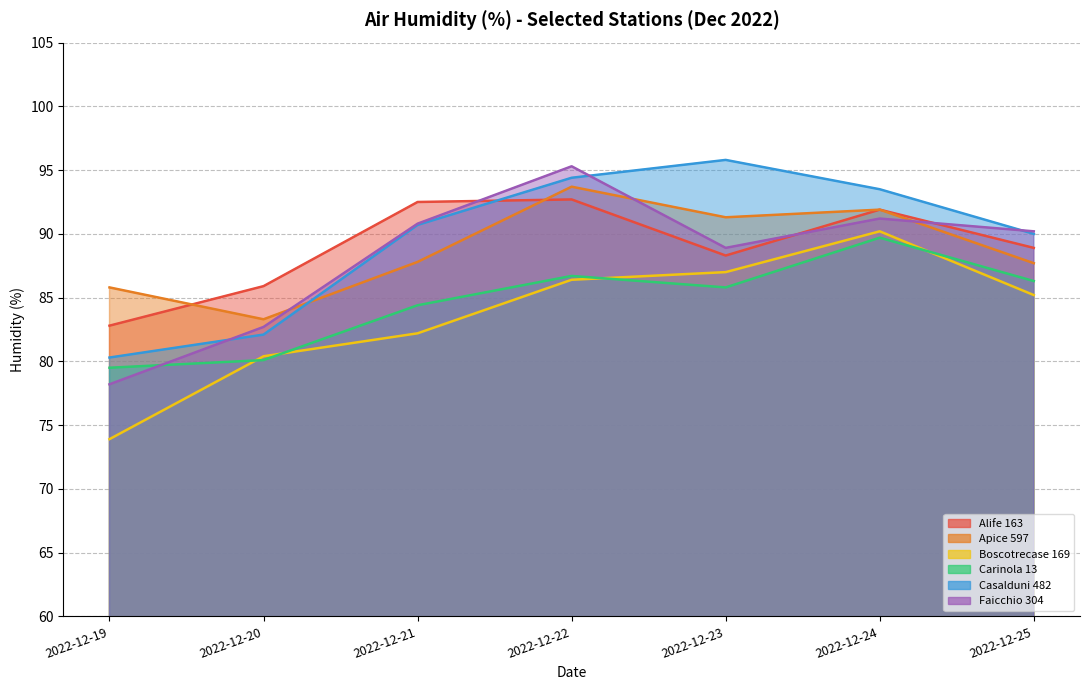

Reading left to right, transcribe all the data shown in this chart.

Alife 163: 82.8	85.9	92.5	92.7	88.3	91.9	88.9
Apice 597: 85.8	83.3	87.8	93.7	91.3	91.9	87.7
Boscotrecase 169: 73.9	80.4	82.2	86.4	87.0	90.2	85.2
Carinola 13: 79.5	80.1	84.4	86.7	85.8	89.7	86.3
Casalduni 482: 80.3	82.1	90.7	94.4	95.8	93.5	90.0
Faicchio 304: 78.2	82.7	90.8	95.3	88.9	91.2	90.2